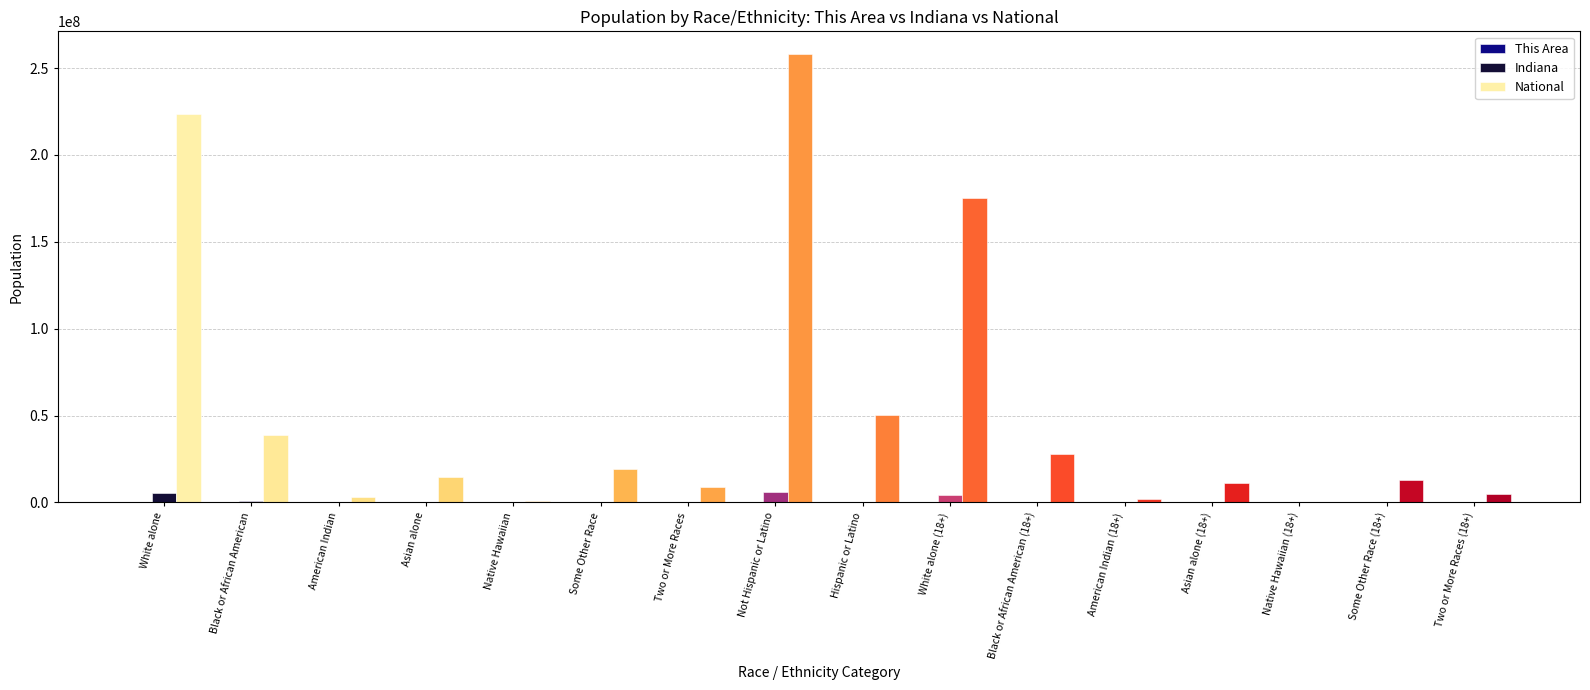

Which series has the largest total across all categories?

National